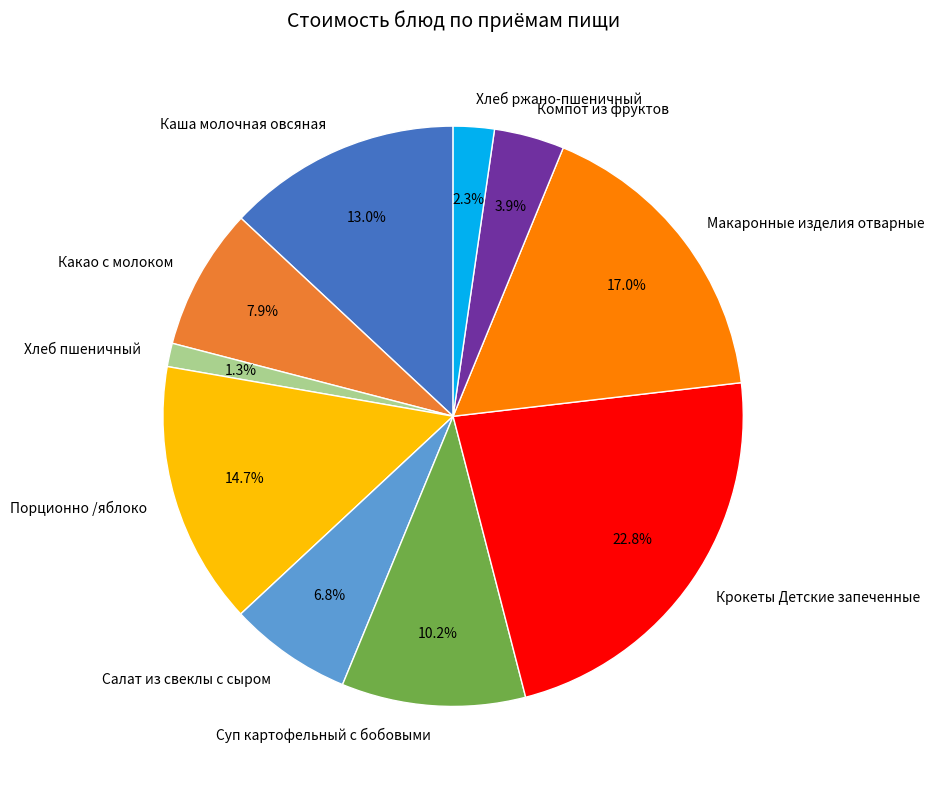

To the nearest percent, what portion does Хлеб ржано-пшеничный represent?

2%